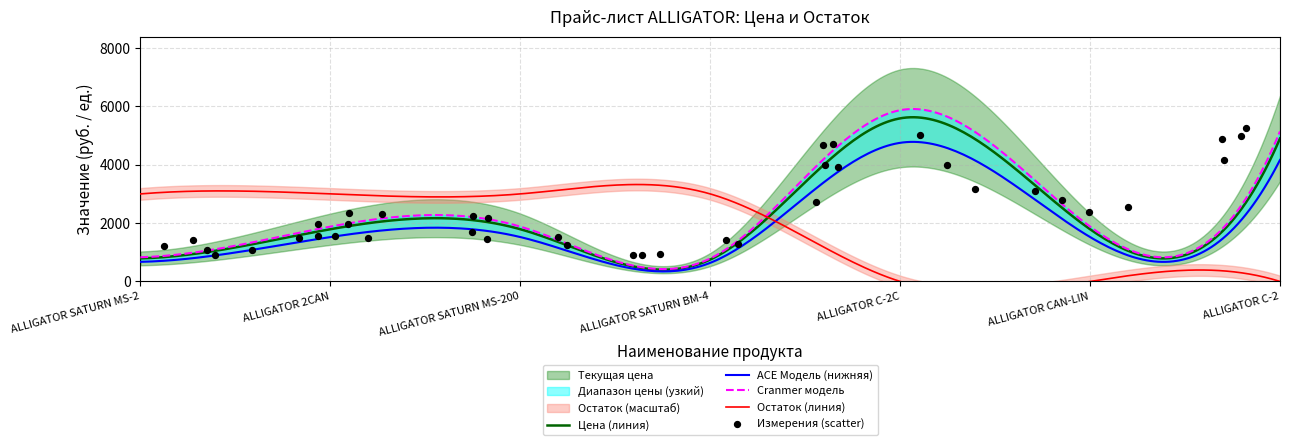

Is the value of Остаток at ALLIGATOR C-2 greater than the value of Текущая цена at ALLIGATOR 2CAN?

No